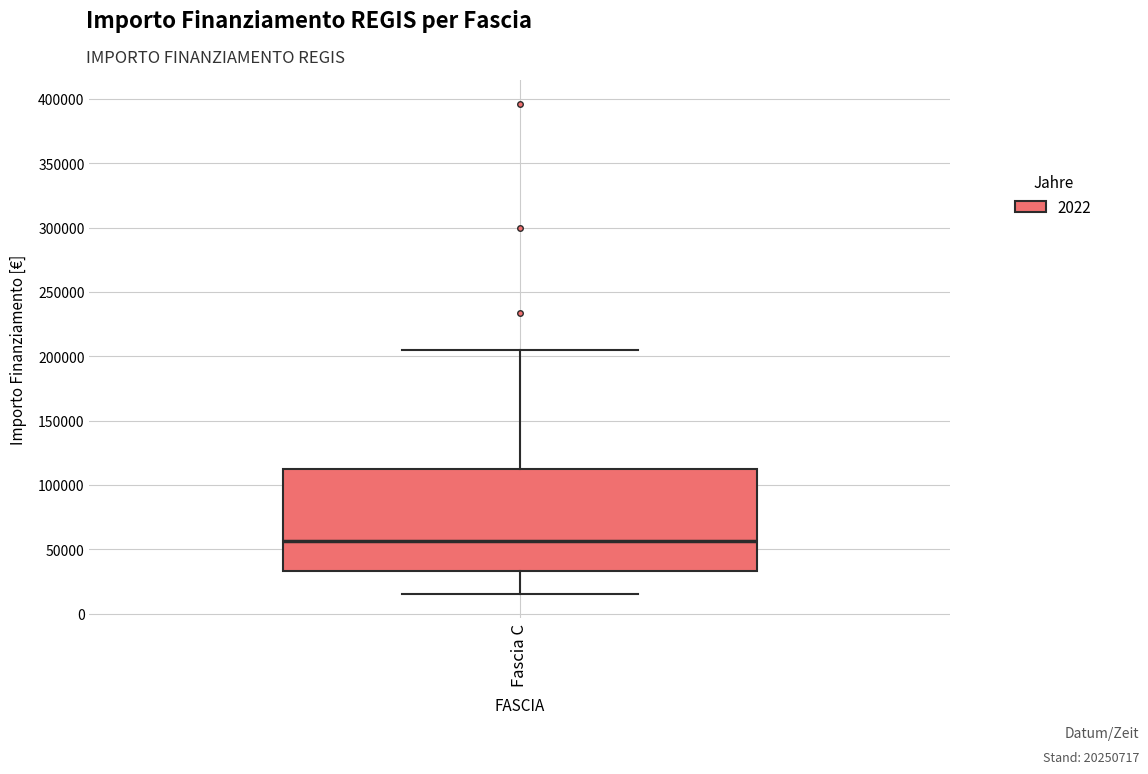

Read this box plot against the y-axis: the position of the median line, the range covered by the box, and the ends of both whiskers. The values are not printed on the chart, so give them approximately, as read against the axis.

median 55000, box 35000 to 115000, whiskers 15000 to 205000